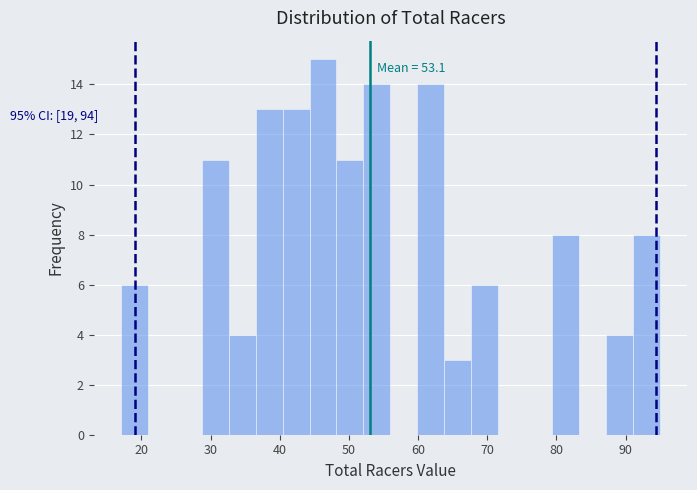

Read against the x-axis, roughly where is the centre of the tallest bar?

46